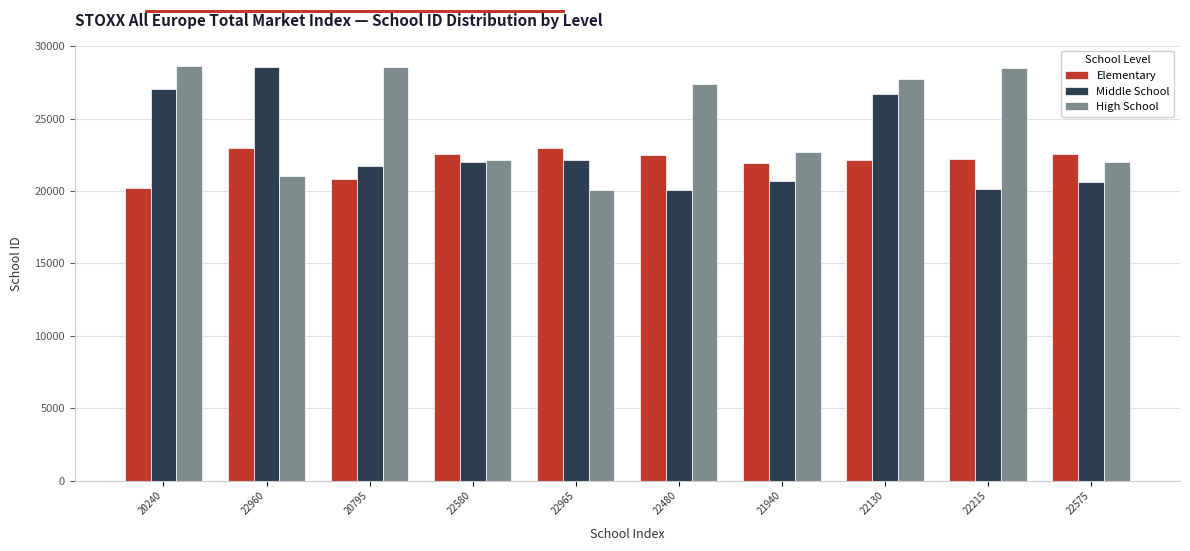

Rank the series by their average value, from highest to lowest.

High School, Middle School, Elementary